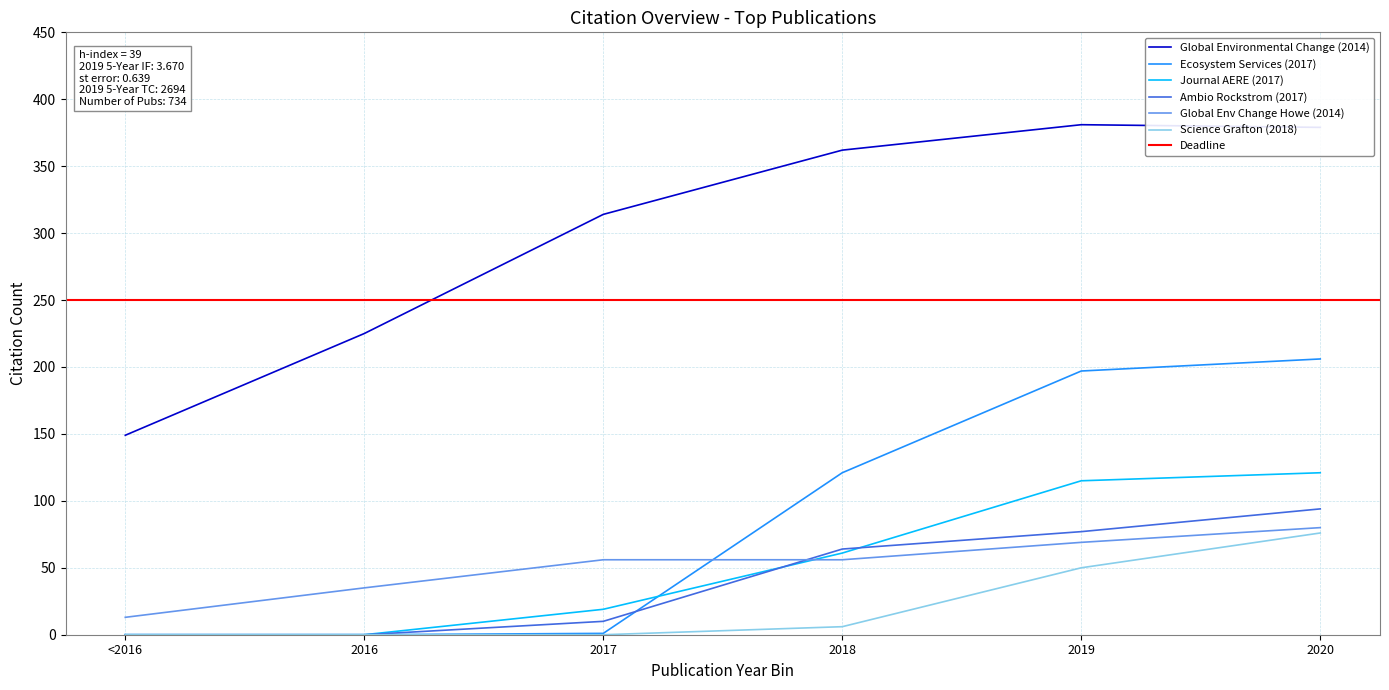

At which category does Global Environmental Change (2014) reach its first local peak?

2019